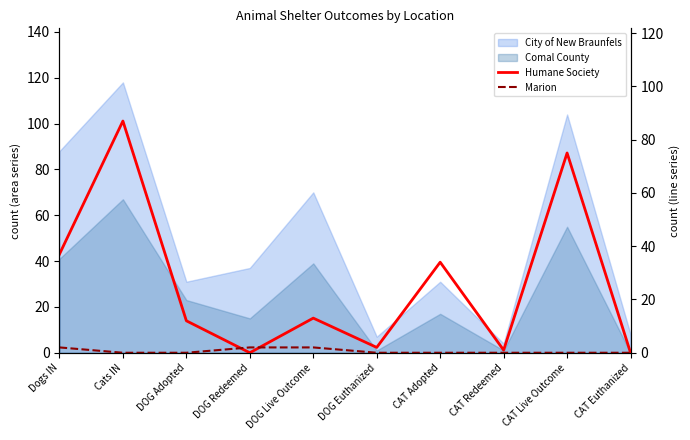

True or false: Humane Society and Marion cross at least once.

True